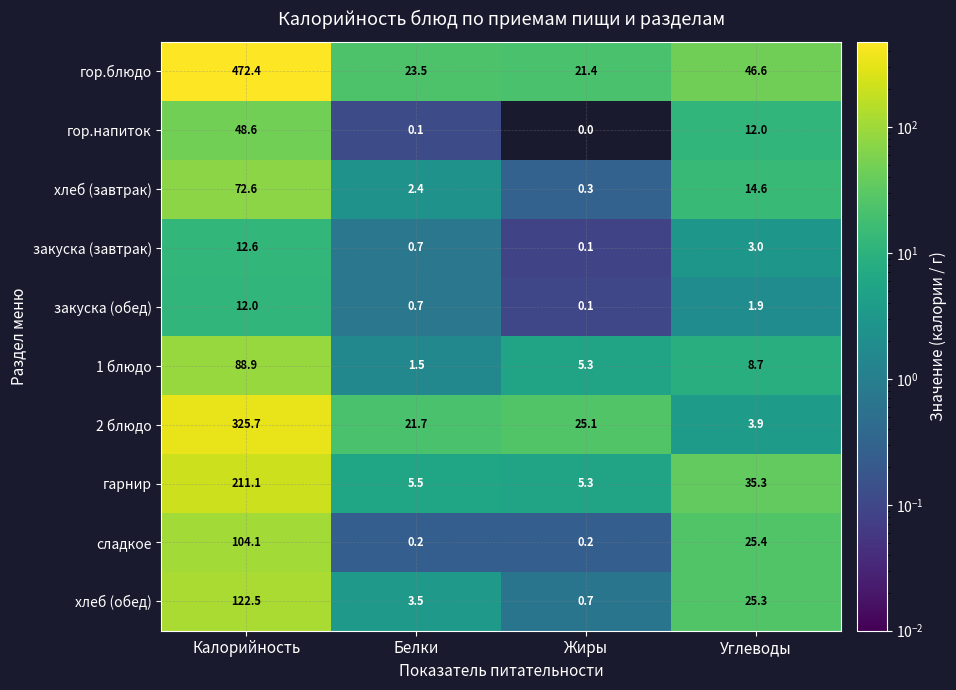

Between Калорийность and Жиры, which series saw the biggest shift?

гор.блюдо